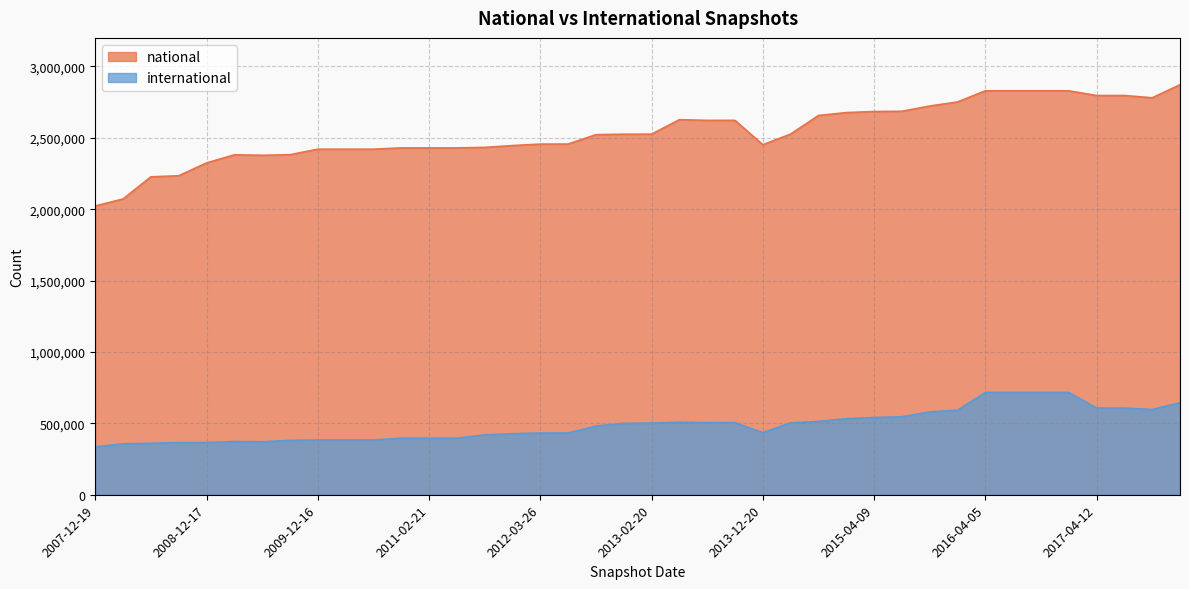

Reading left to right, what are all the values shown in this chart?

national: 2022904	2071738	2226915	2234375	2324106	2381036	2377800	2381729	2420464	2420464	2420464	2429415	2429415	2429415	2433030	2445834	2456070	2456395	2522307	2525191	2525769	2627132	2622277	2622277	2451786	2526267	2656313	2676945	2684271	2685961	2722753	2751137	2829267	2829267	2829267	2829267	2796482	2796482	2780420	2871992
international: 335523	356637	360257	365262	365827	372643	371083	380728	383724	383724	383724	396077	396077	396077	419656	427379	432171	432469	480946	500674	501675	508356	504725	504725	434984	503391	513620	532717	540831	545876	580304	592078	716367	716367	716367	716367	607038	607038	596863	644293